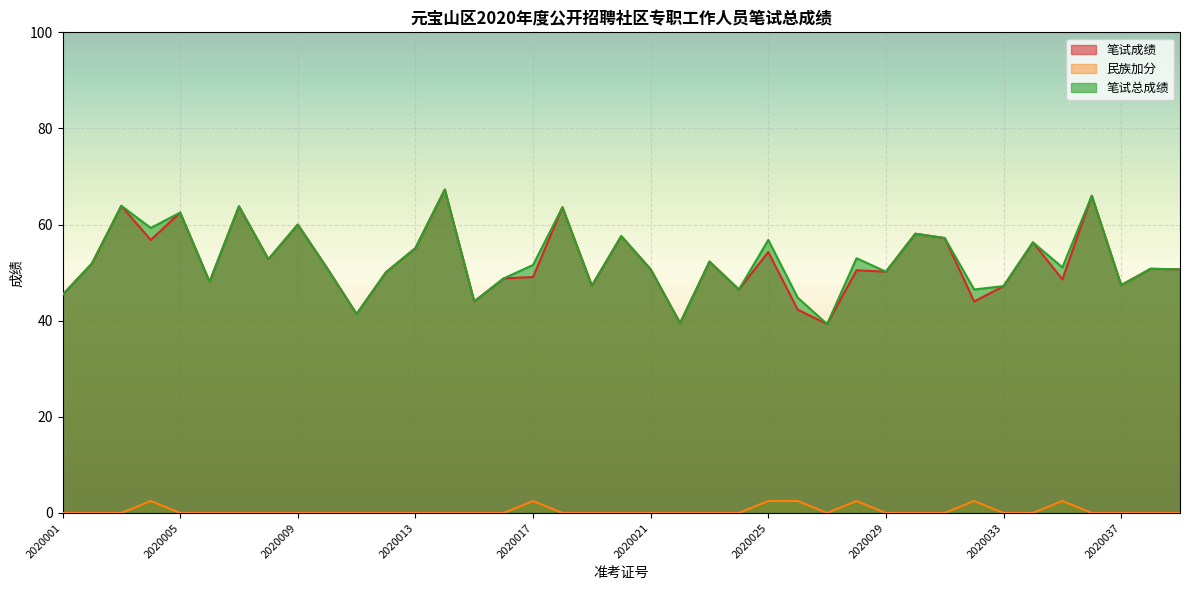

What is the sum of all 民族加分 values?

17.5